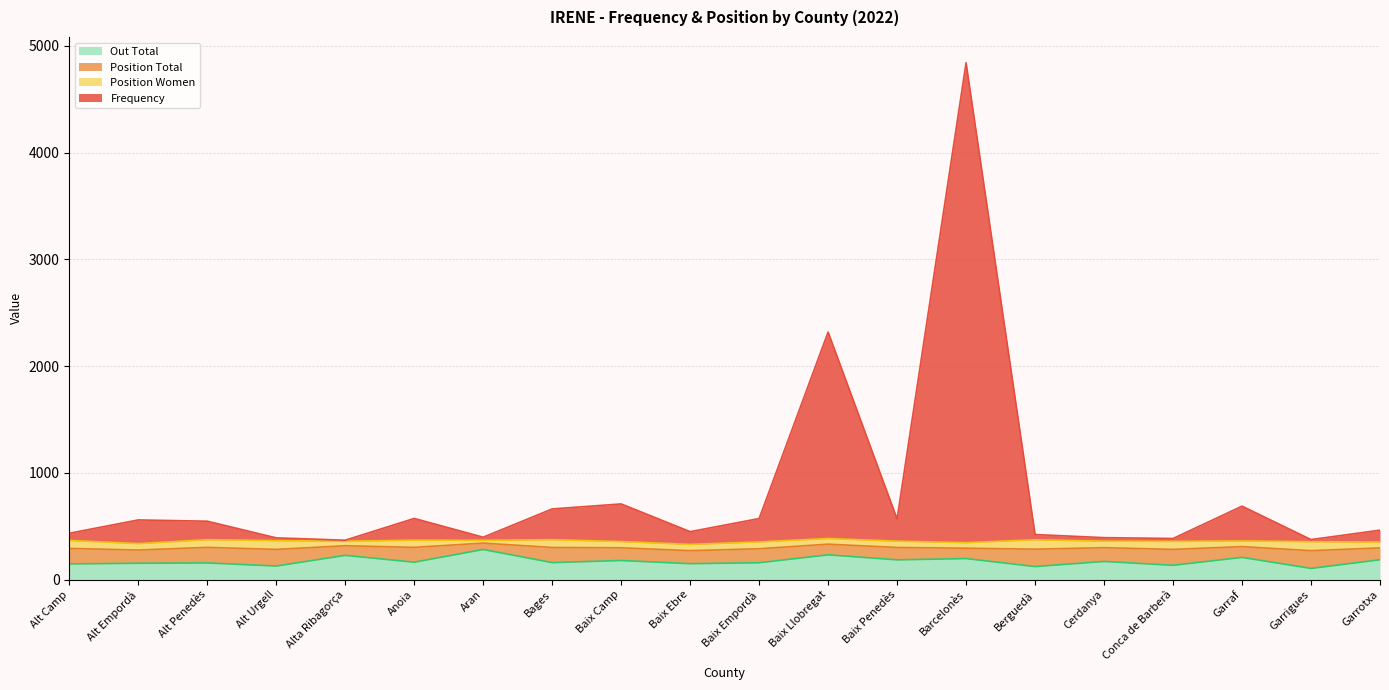

What is the total value across all series at Bages?

662